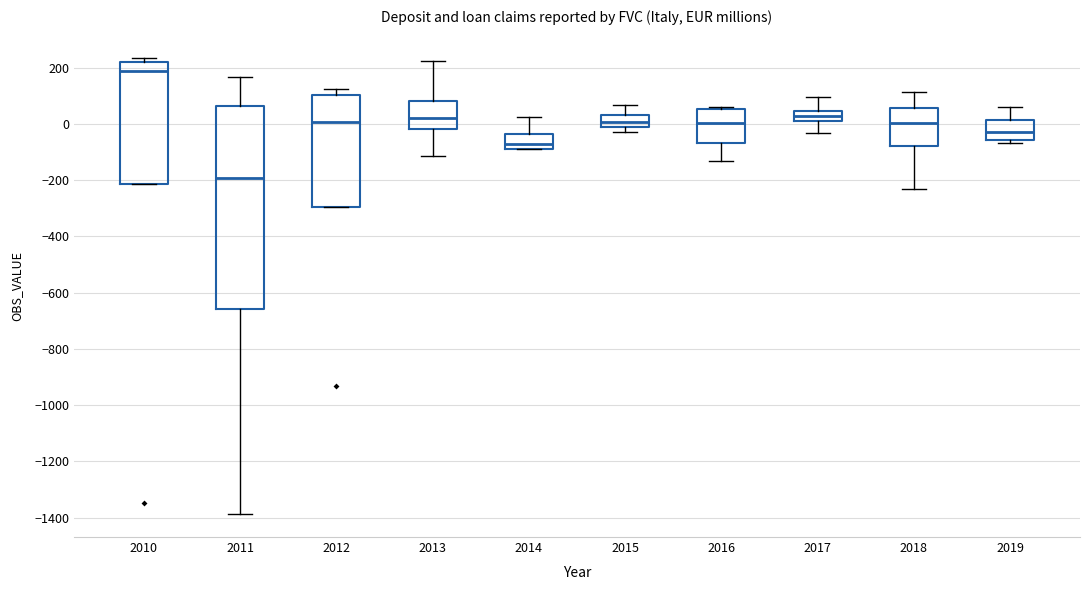

Reading left to right, read every box against the y-axis: the position of its median line, the range the box covers, and the ends of its whiskers. The values are not printed on the chart, so give them approximately, as read against the axis.

2010: median 200, box -220 to 220, whiskers -220 to 240
2011: median -200, box -660 to 60, whiskers -1380 to 160
2012: median 0, box -300 to 100, whiskers -300 to 120
2013: median 20, box -20 to 80, whiskers -120 to 220
2014: median -80 (just above the box's lower edge), box -80 to -40, whiskers -80 to 20
2015: median 0, box -20 to 40, whiskers -20 (just below the box's lower edge) to 60
2016: median 0, box -60 to 60, whiskers -140 to 60
2017: median 20, box 0 to 40, whiskers -40 to 100
2018: median 0, box -80 to 60, whiskers -240 to 120
2019: median -20, box -60 to 20, whiskers -60 (just below the box's lower edge) to 60